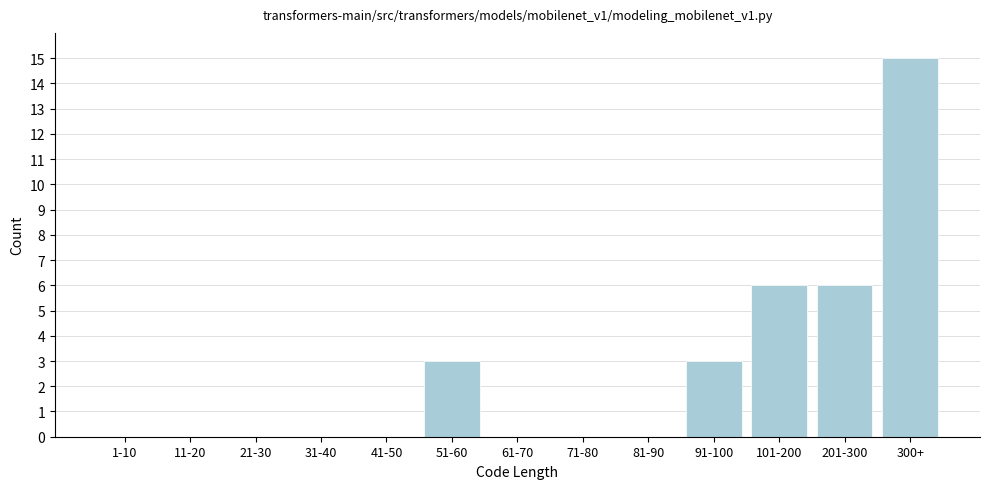

The value at 300+ is 25. True or false?

False